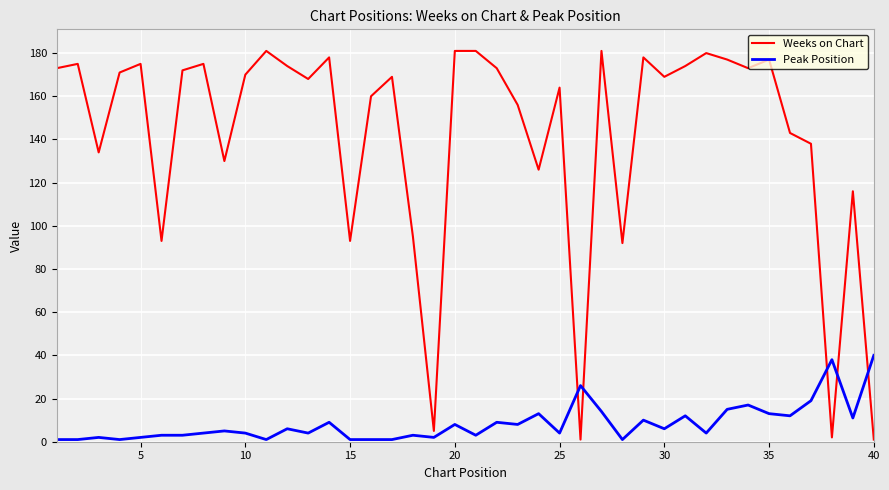

True or false: Weeks on Chart has more than 0 points higher than both neighbors.

True